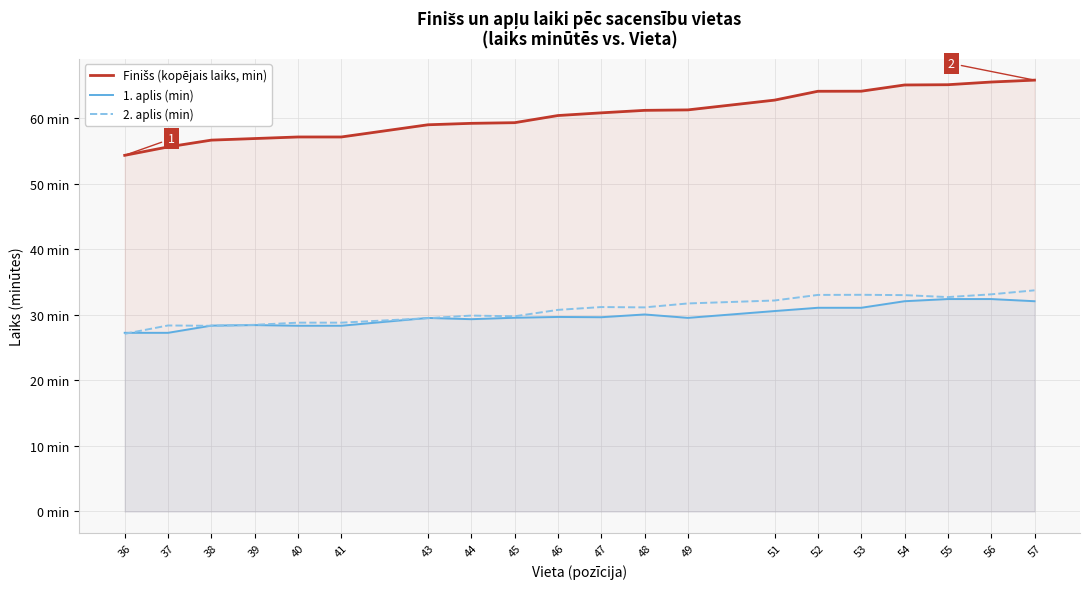

True or false: 2. aplis (min) has more than 0 points higher than both neighbors.

True